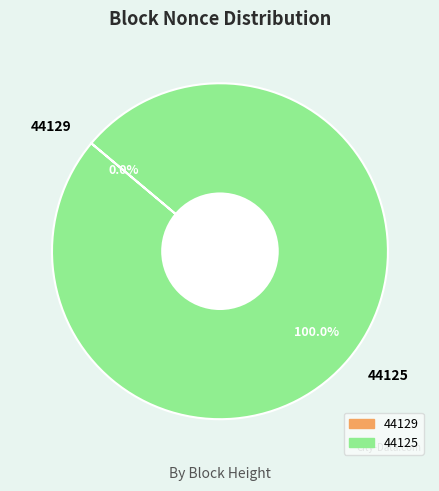

To the nearest percent, what is the combined percentage of 44129 and 44125?

100%